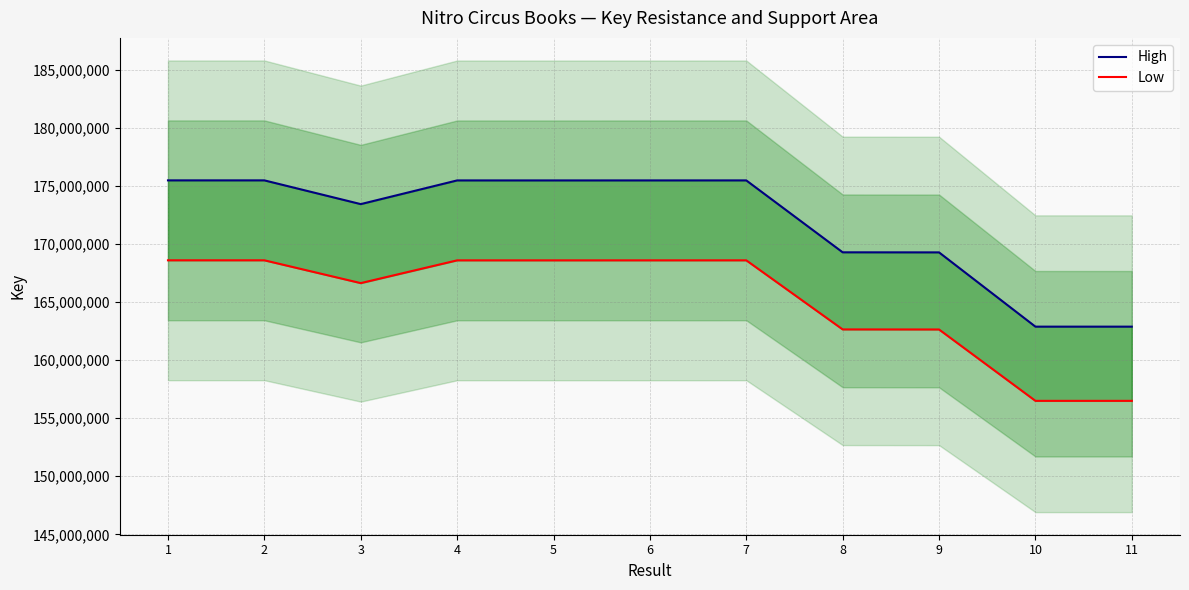

True or false: High and Low intersect in this chart.

False